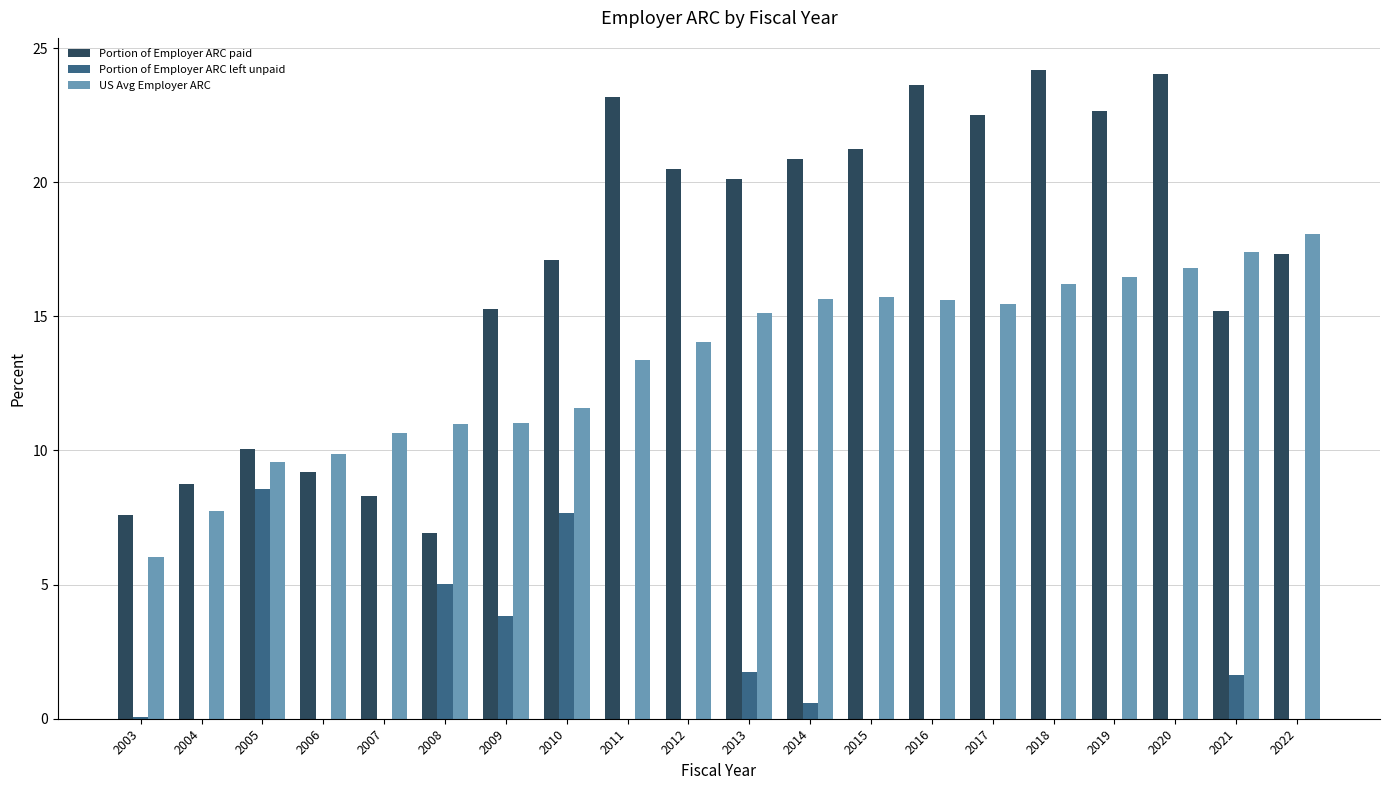

What is the total value across all series at 2009?

30.1